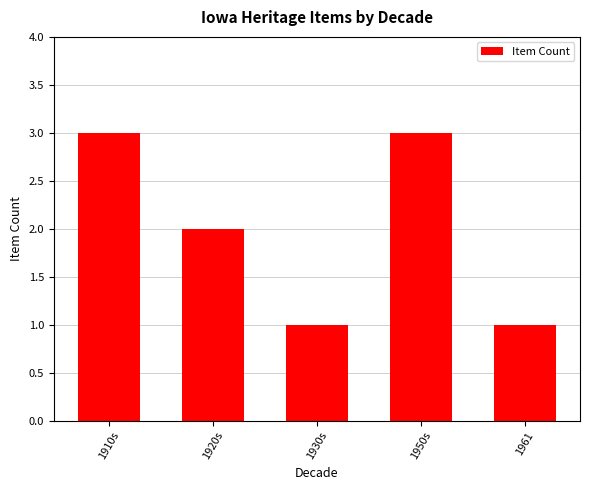

The chart shows a value of 3 at 1910s. True or false?

True